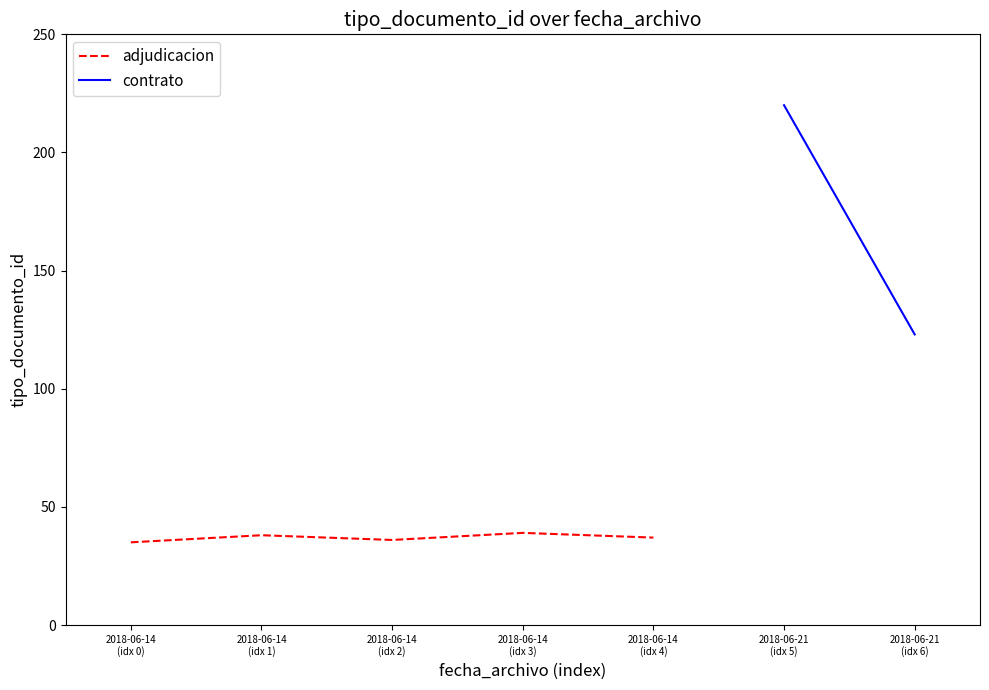

Is it true that the value at 2018-06-14
(idx 2) is 36?

True